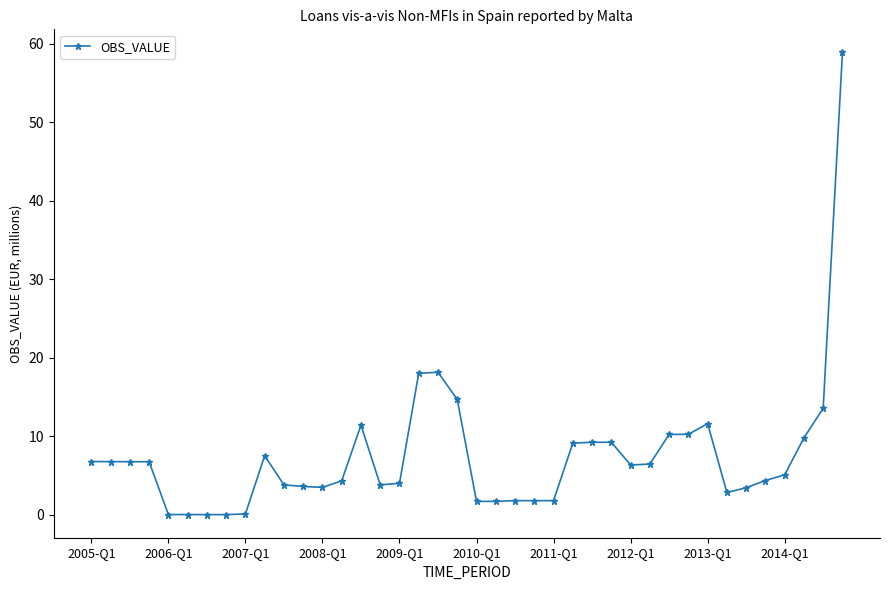

What is the average value?

7.5